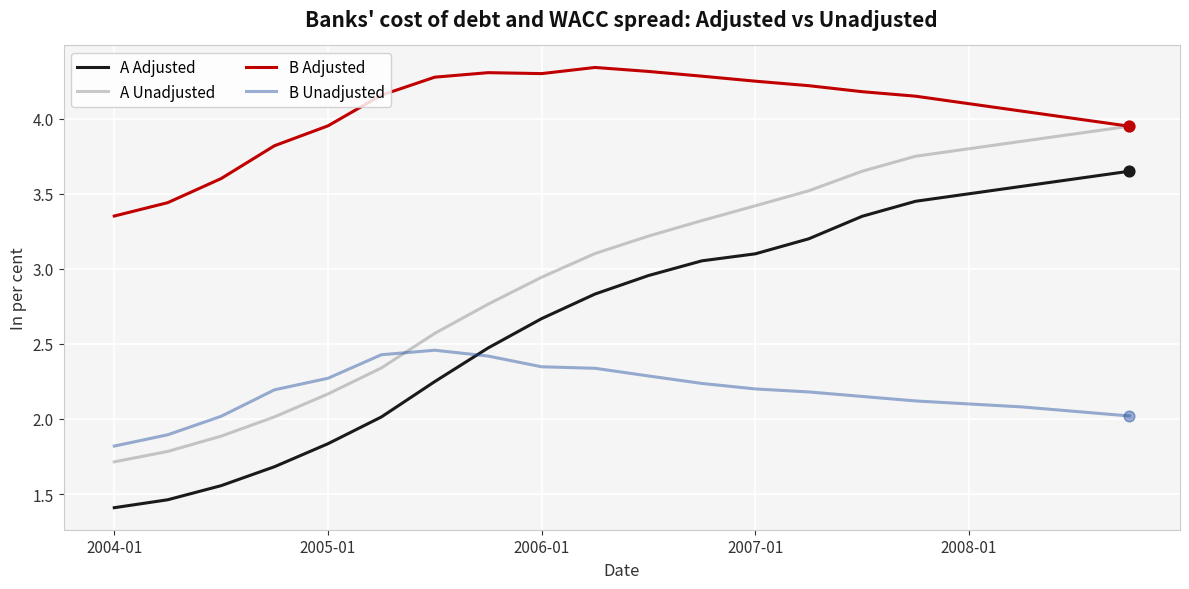

What is the minimum value shown in the chart?

1.4